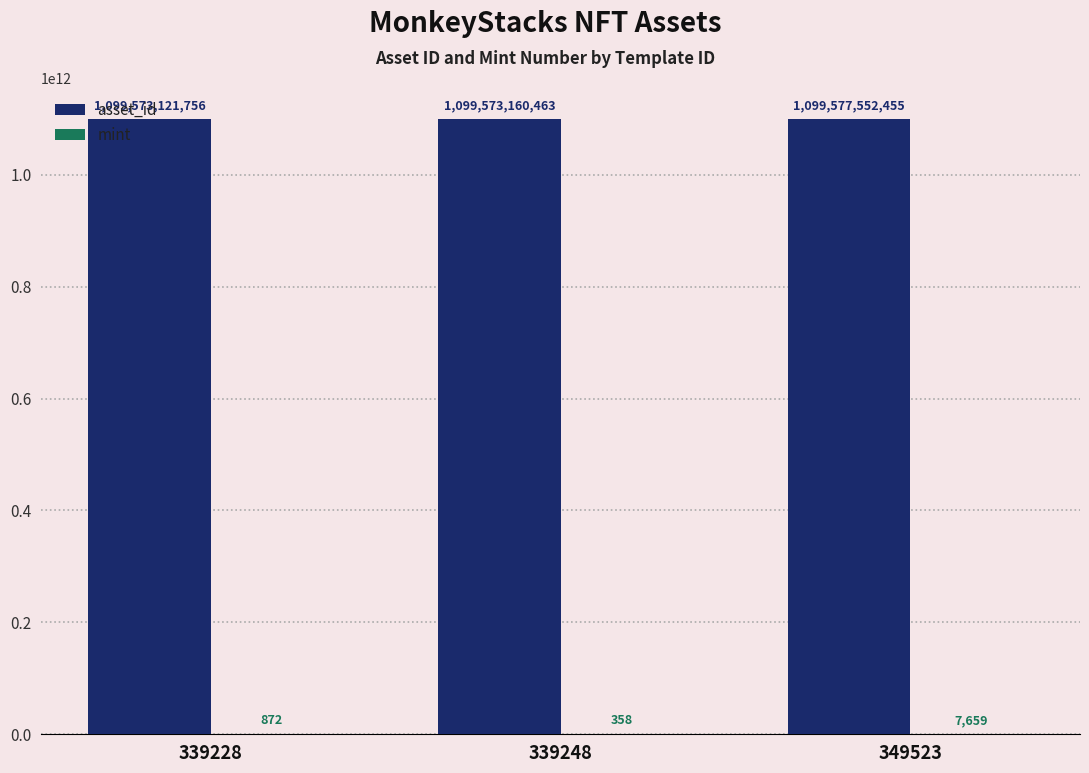

At which label does asset_id reach its peak?

349523